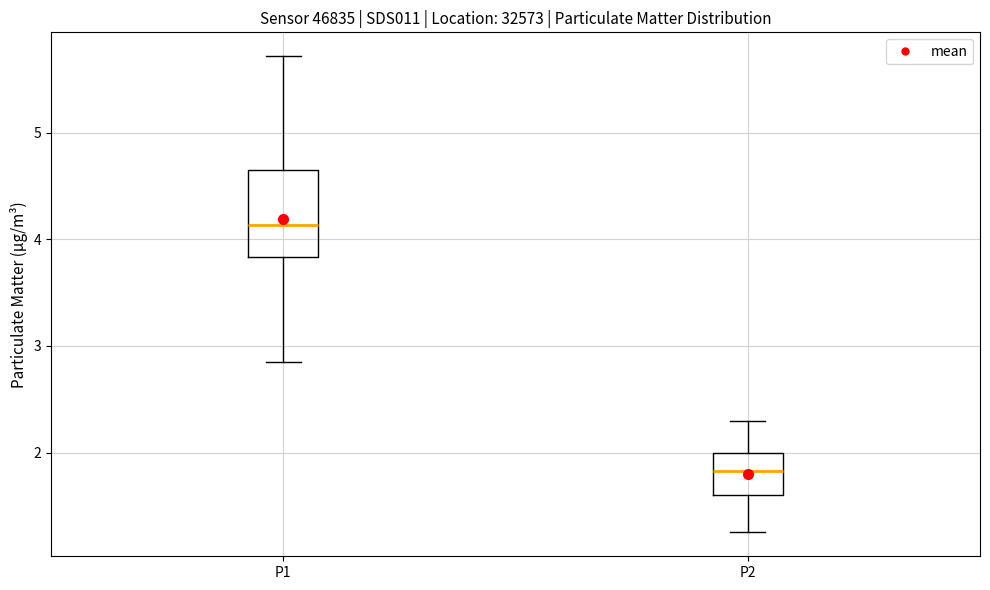

Reading left to right, read every box against the y-axis: the position of its median line, the range the box covers, and the ends of its whiskers. The values are not printed on the chart, so give them approximately, as read against the axis.

P1: median 4.1, box 3.8 to 4.7, whiskers 2.9 to 5.7
P2: median 1.8, box 1.6 to 2.0, whiskers 1.3 to 2.3